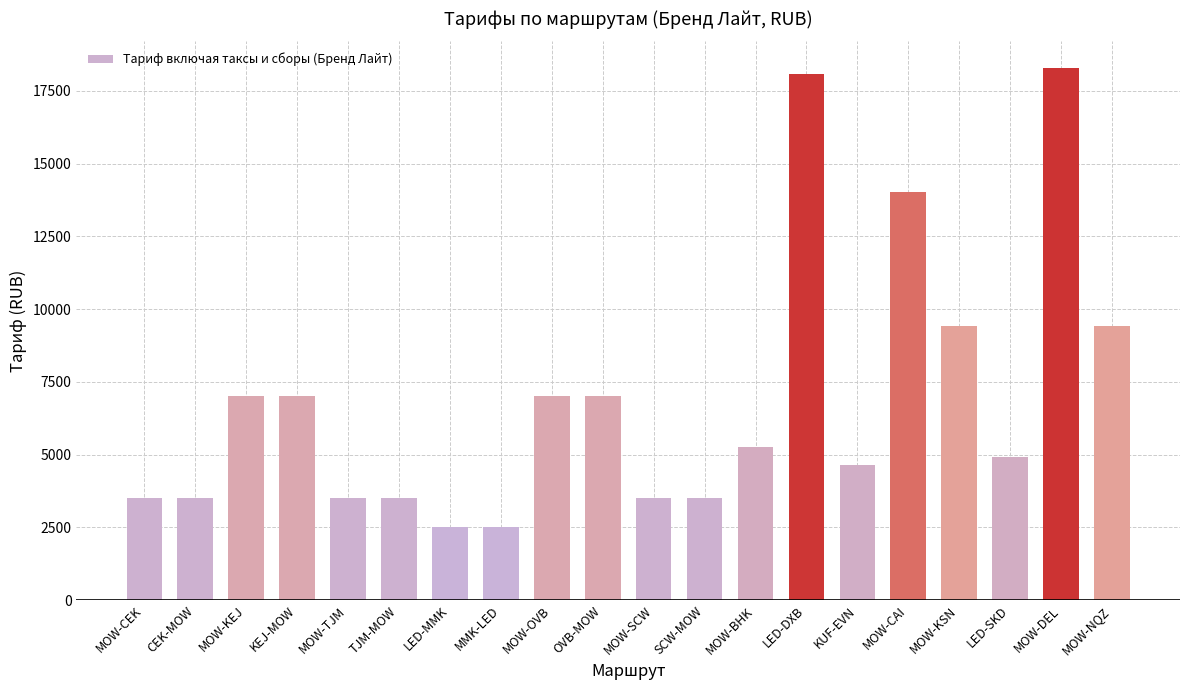

The value at LED-MMK is 2500. True or false?

True